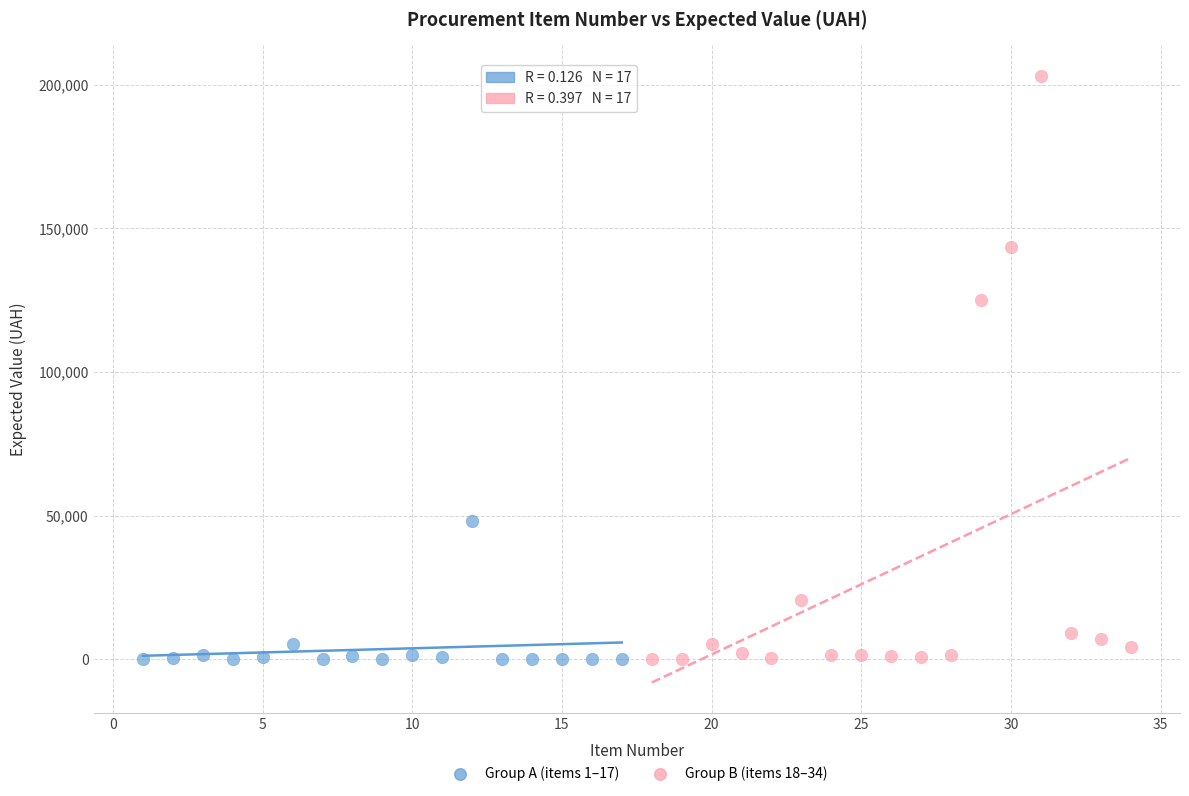

Which series has the largest Y range (max minus min)?

Group B (items 18–34)